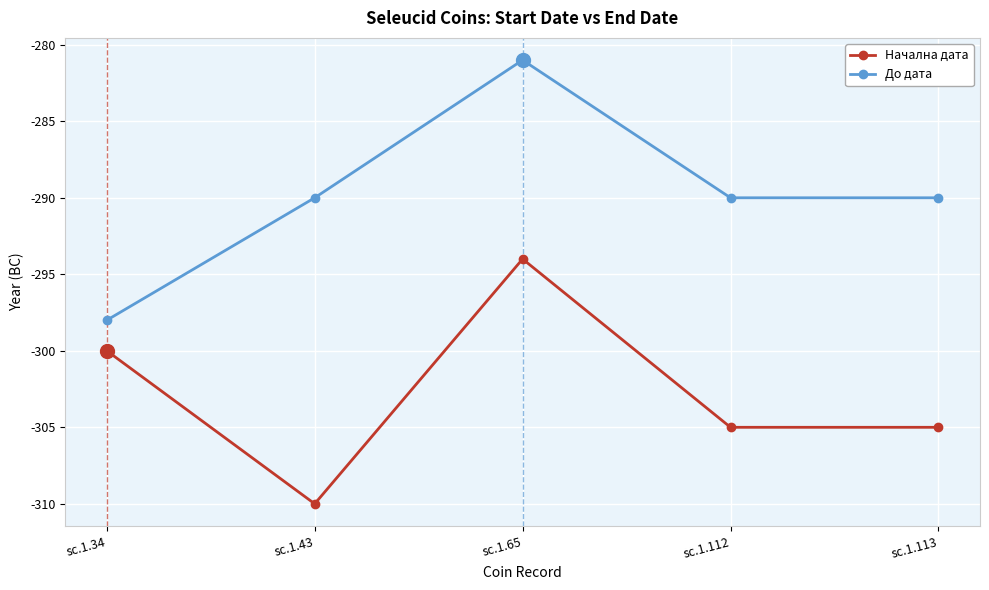

True or false: Начална дата and До дата intersect in this chart.

False